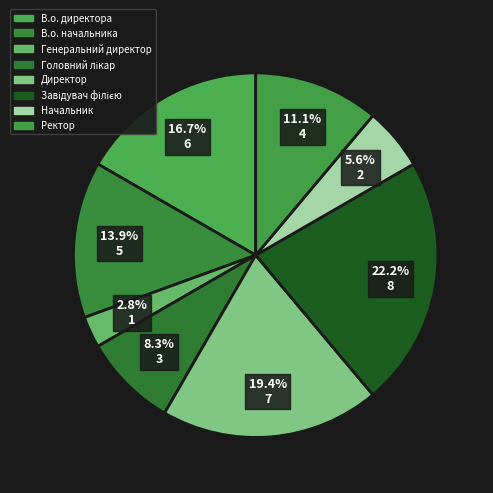

What is the ratio of the value at Генеральний директор to the value at Начальник?

0.5